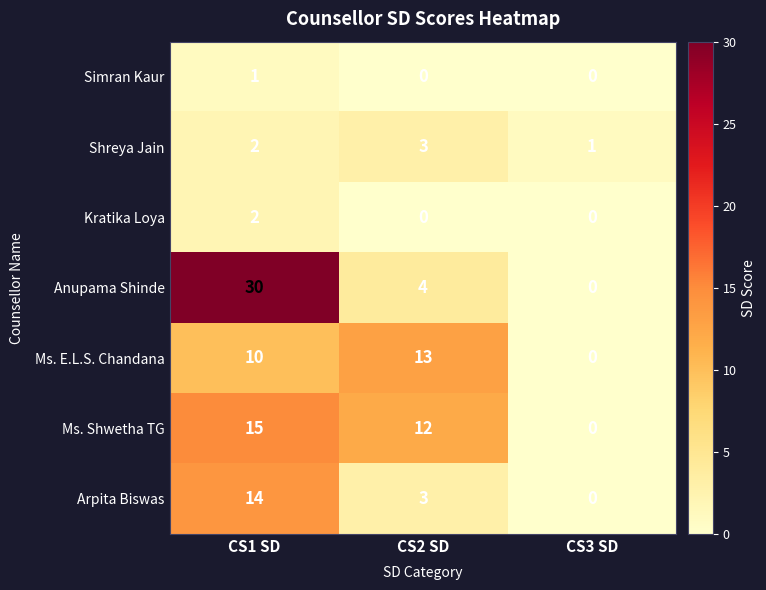

What value does the Shreya Jain series have at CS2 SD?

3